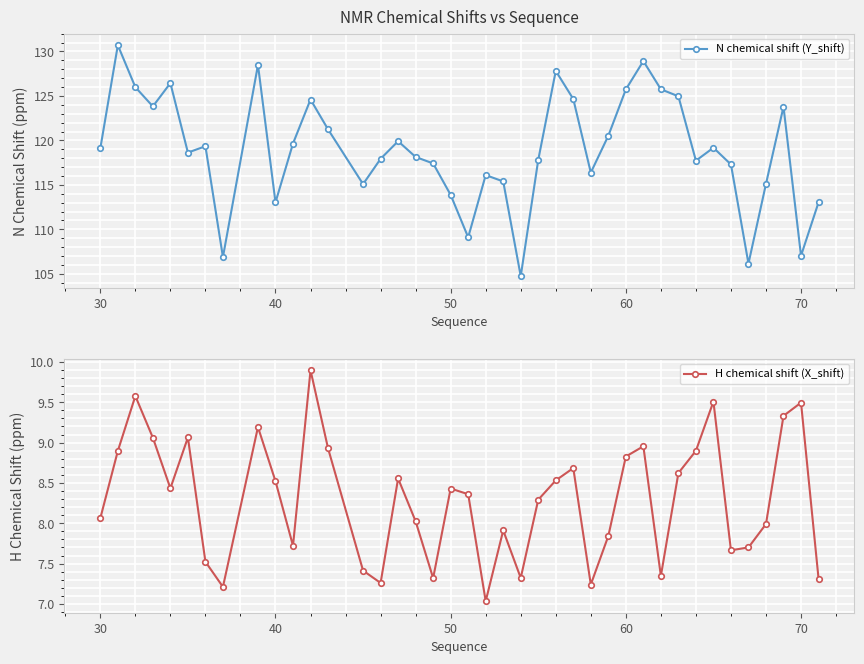

What is the maximum value for H chemical shift (X_shift)?

9.9